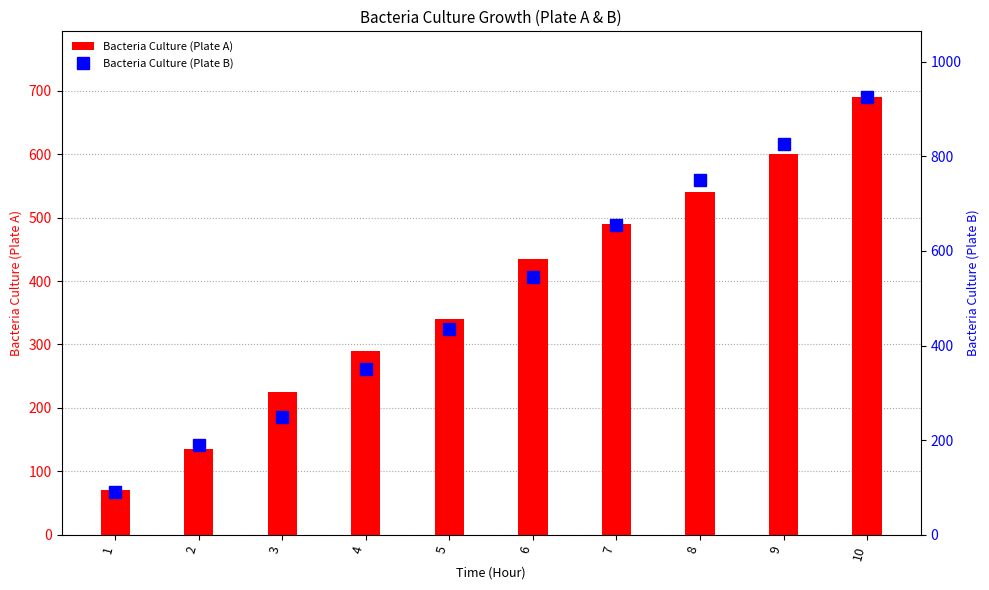

Where does the Bacteria Culture (Plate B) series first go above 545?

7